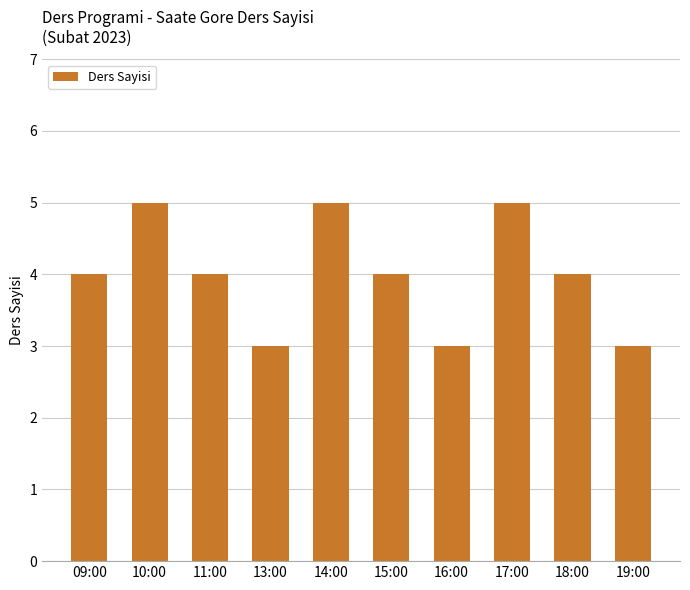

What is the value of the 9th bar from the left?

4